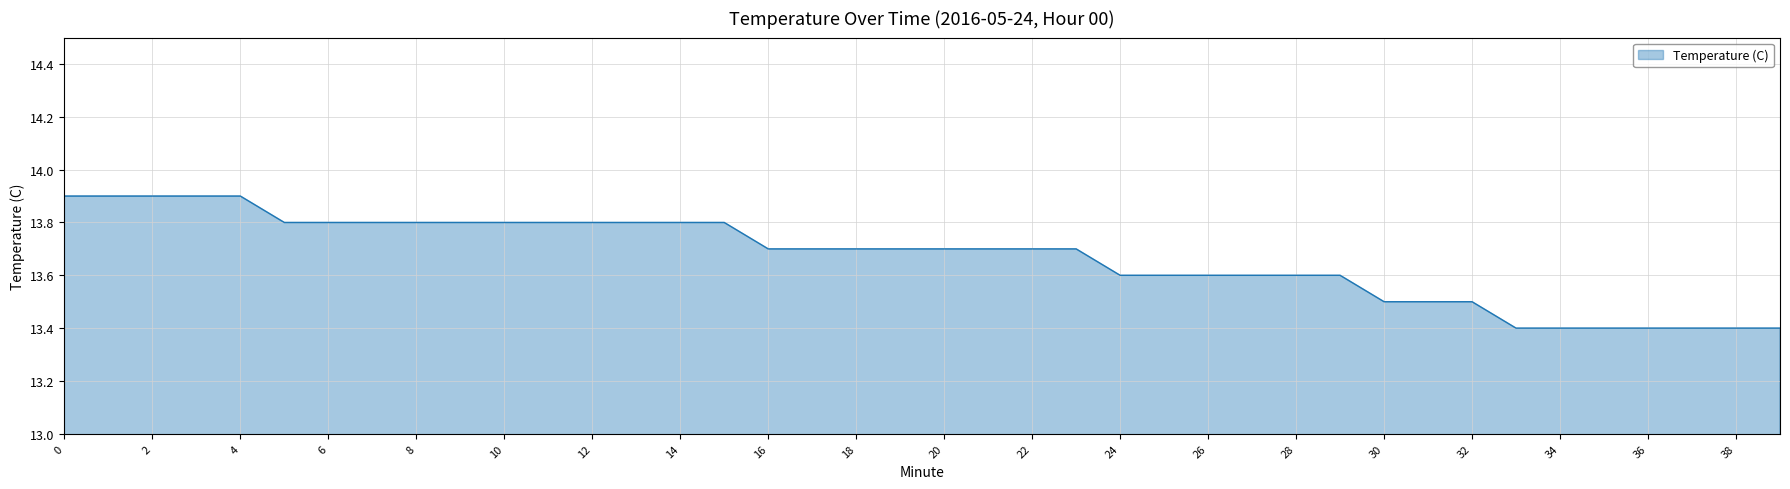

What is the difference between the second highest and minimum values?

0.5